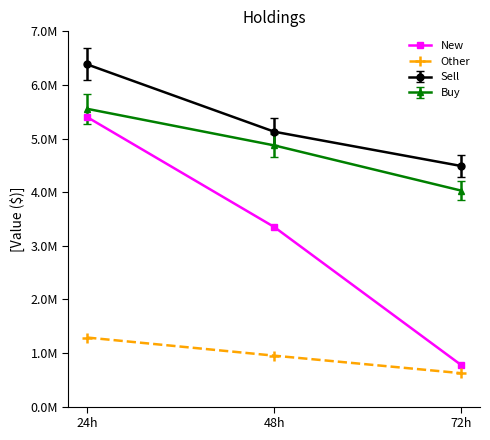

At which label does Other first exceed 950000?

24h